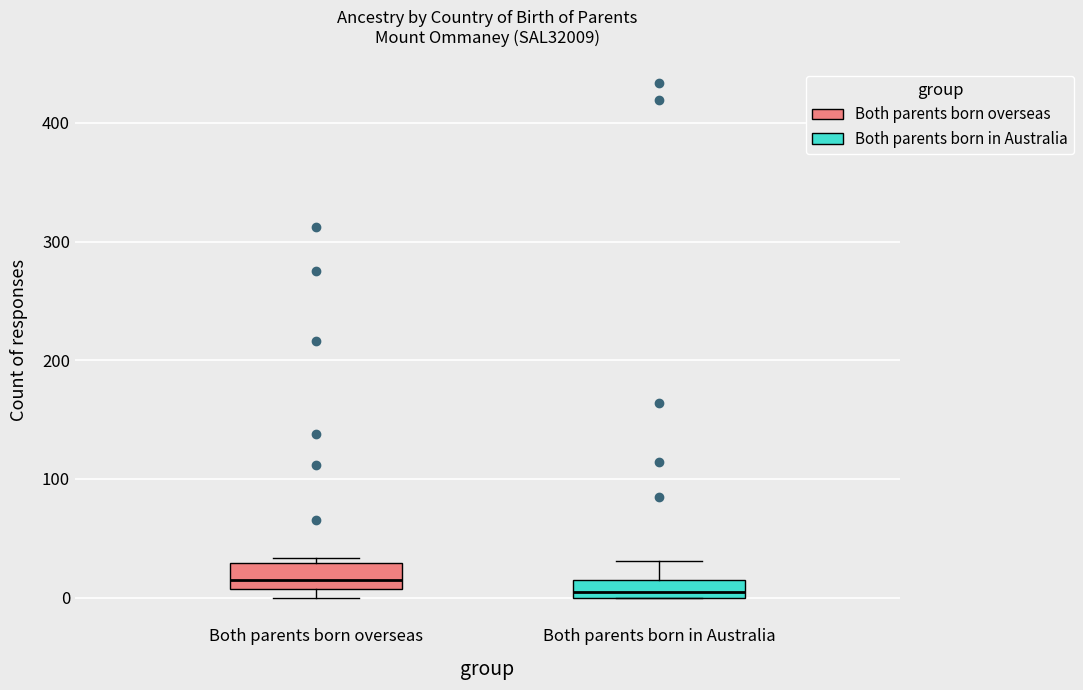

Where does the upper whisker of the box for Both parents born in Australia end on the y-axis? The values are not printed on the chart, so give them approximately, as read against the axis.

30